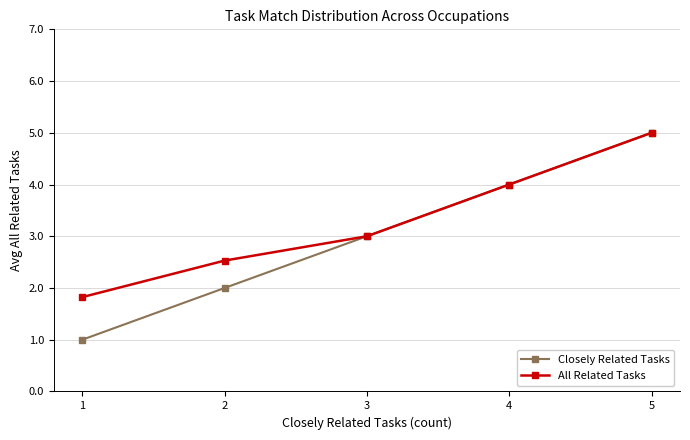

True or false: Closely Related Tasks has a value of 0.4 at 2.

False